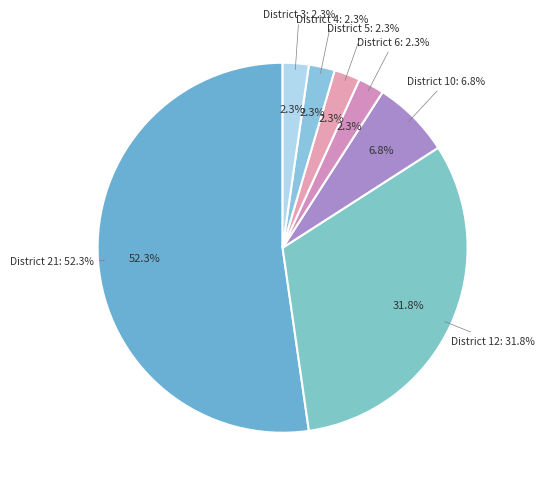

What is the change in value from 12 to 3?

-13